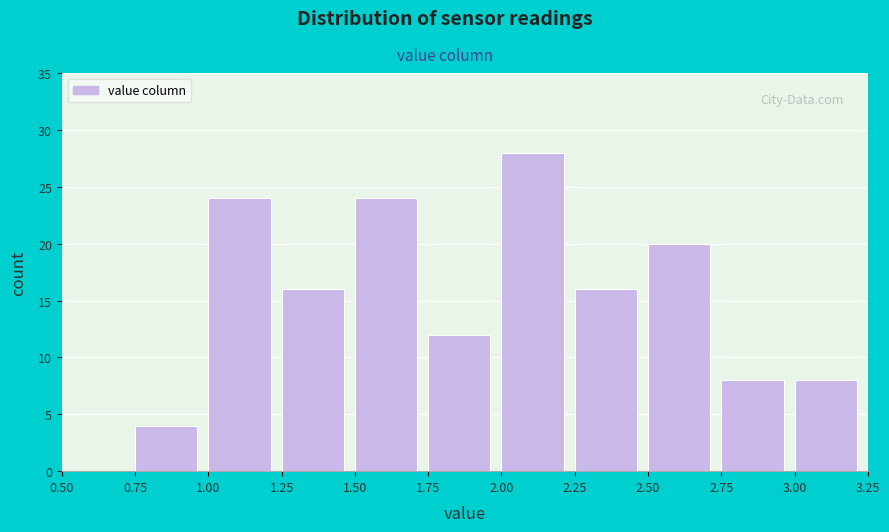

Which range on the x-axis has the tallest bar?

2.00 to 2.25